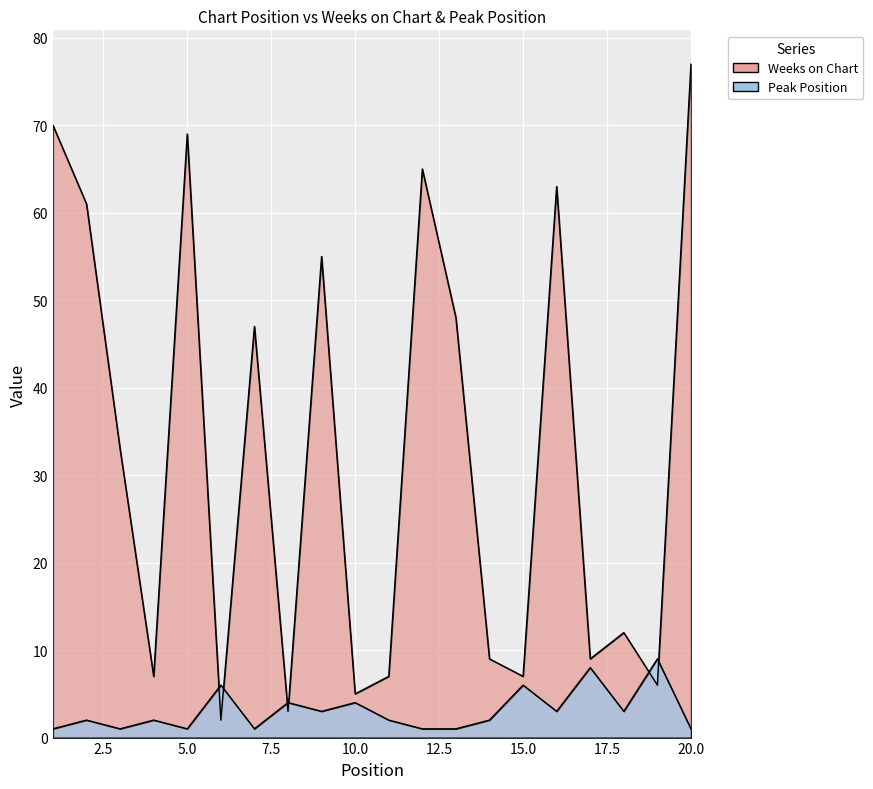

Which series ends up on top after the final intersection of Peak Position and Weeks on Chart?

Weeks on Chart